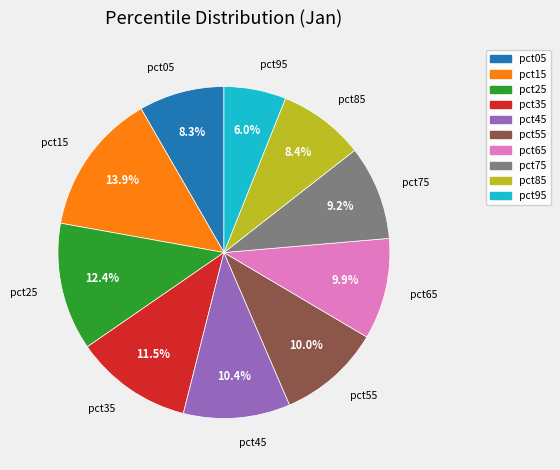

Is the sum of pct45 and pct55 greater than half?

No